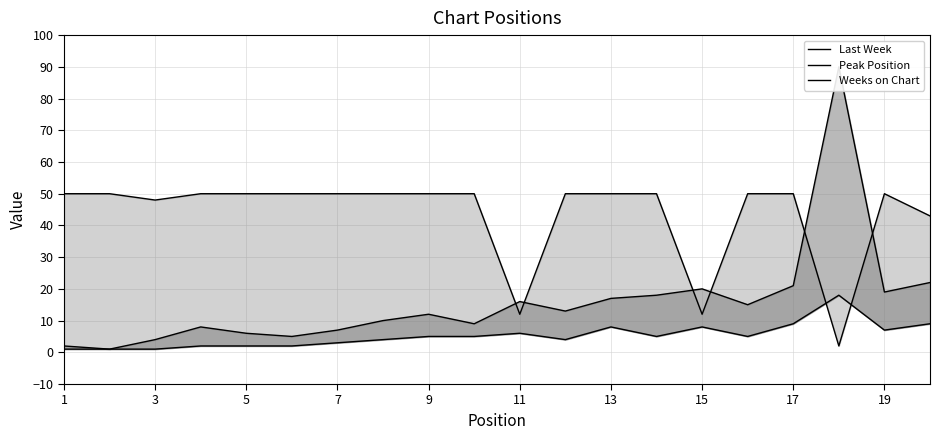

What are all the series names shown in the legend?

Last Week, Peak Position, Weeks on Chart